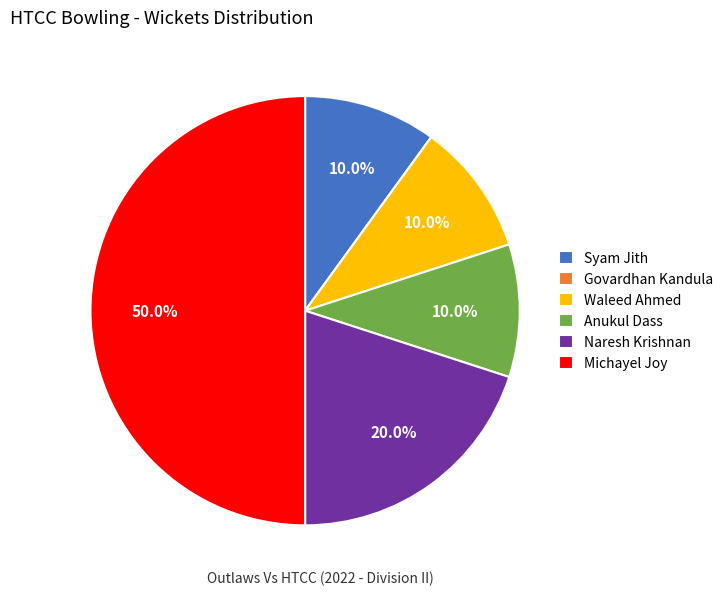

How much of the chart is everything except Syam Jith?

90.0%